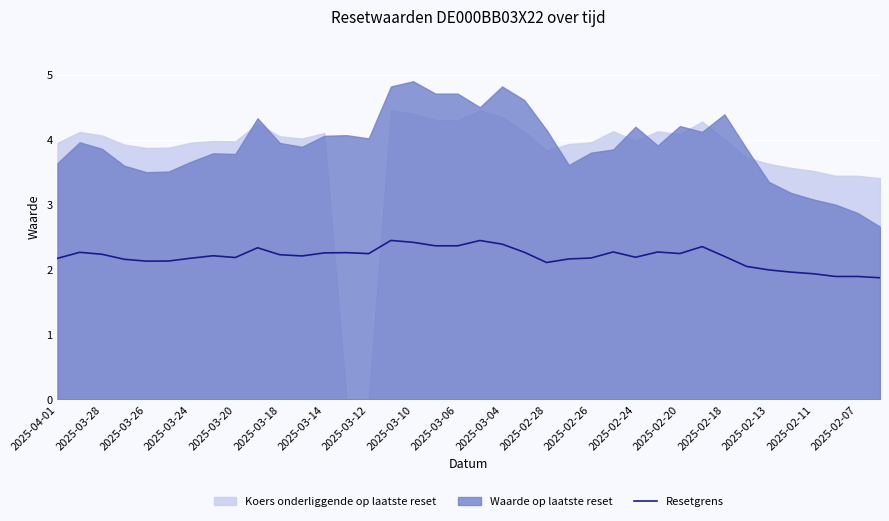

The value of Resetgrens at 2025-03-20 is 0.8. True or false?

False